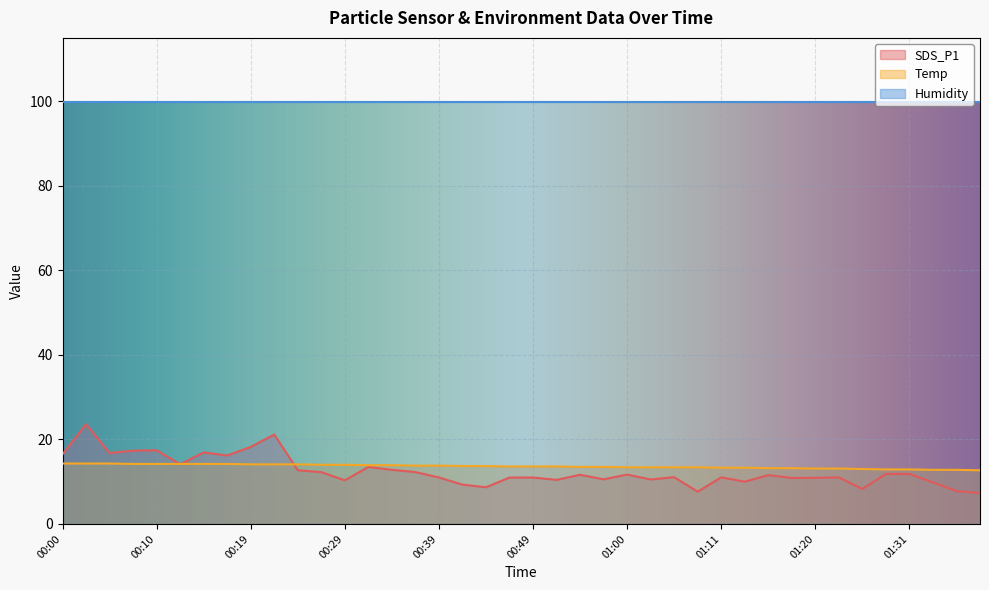

List the series in order of their peak value, lowest first.

Temp, SDS_P1, Humidity